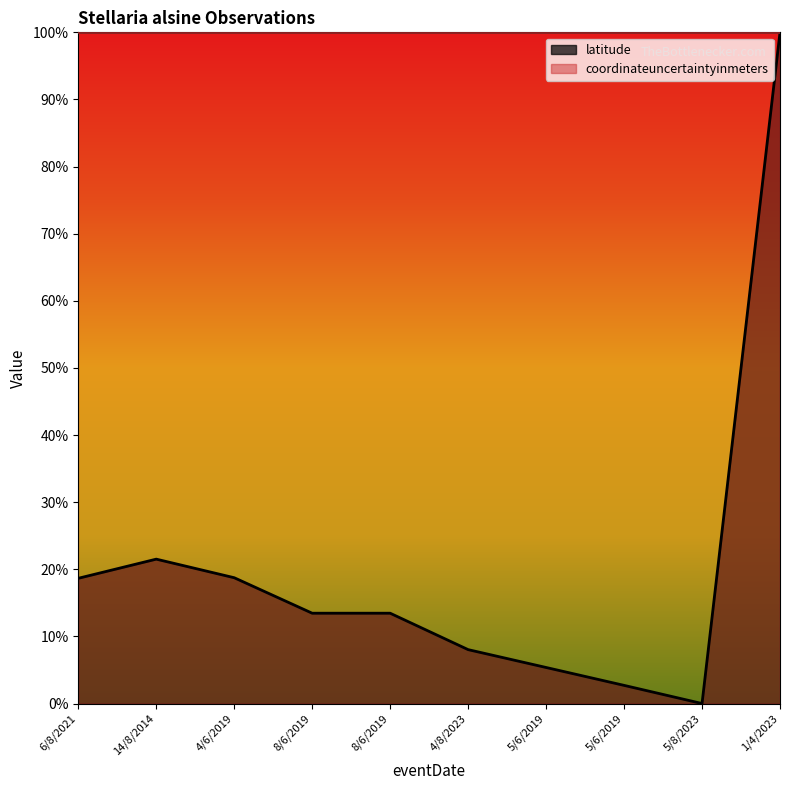

What is the difference between the maximum and second lowest values?

1.0